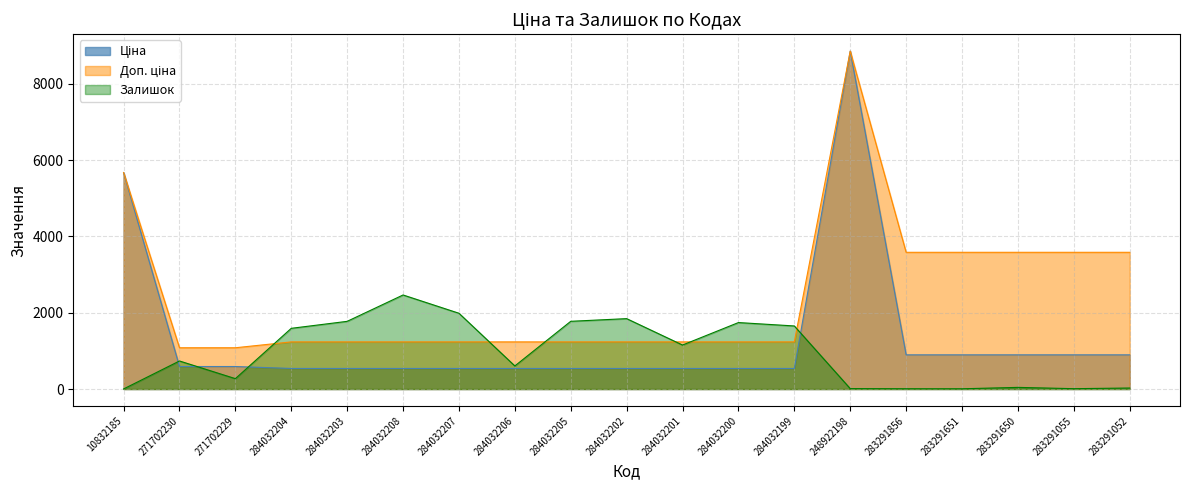

Reading left to right, extract all data points from this chart.

Ціна: 10832185=5673.8	271702230=589.9	271702229=589.9	284032204=539.0	284032203=539.0	284032208=539.0	284032207=539.0	284032206=539.0	284032205=539.0	284032202=539.0	284032201=539.0	284032200=539.0	284032199=539.0	248922198=8856.7	283291856=895.9	283291651=895.9	283291650=895.9	283291055=895.9	283291052=895.9
Доп. ціна: 10832185=5673.8	271702230=1081.7	271702229=1081.7	284032204=1235.4	284032203=1235.4	284032208=1235.4	284032207=1235.4	284032206=1235.4	284032205=1235.4	284032202=1235.4	284032201=1235.4	284032200=1235.4	284032199=1235.4	248922198=8856.7	283291856=3583.6	283291651=3583.6	283291650=3583.6	283291055=3583.6	283291052=3583.6
Залишок: 10832185=2.0	271702230=735.0	271702229=272.0	284032204=1591.0	284032203=1774.0	284032208=2465.0	284032207=1986.0	284032206=605.0	284032205=1775.0	284032202=1845.0	284032201=1153.0	284032200=1742.0	284032199=1653.0	248922198=11.0	283291856=7.0	283291651=6.0	283291650=43.0	283291055=9.0	283291052=26.0